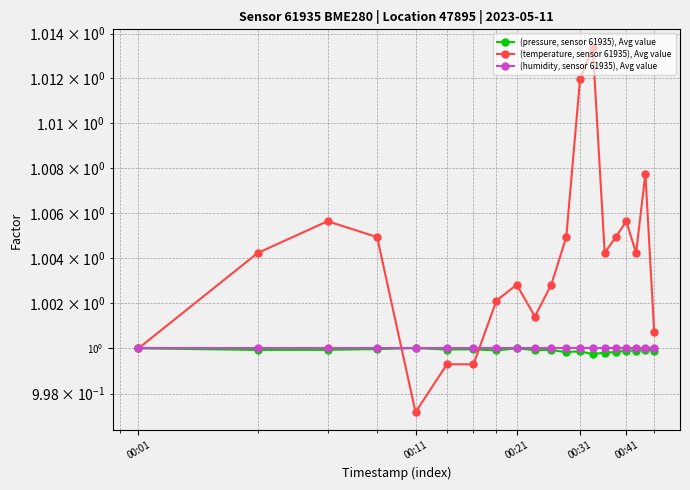

After their last crossing, which series has the higher values: (humidity, sensor 61935), Avg value or (pressure, sensor 61935), Avg value?

(humidity, sensor 61935), Avg value